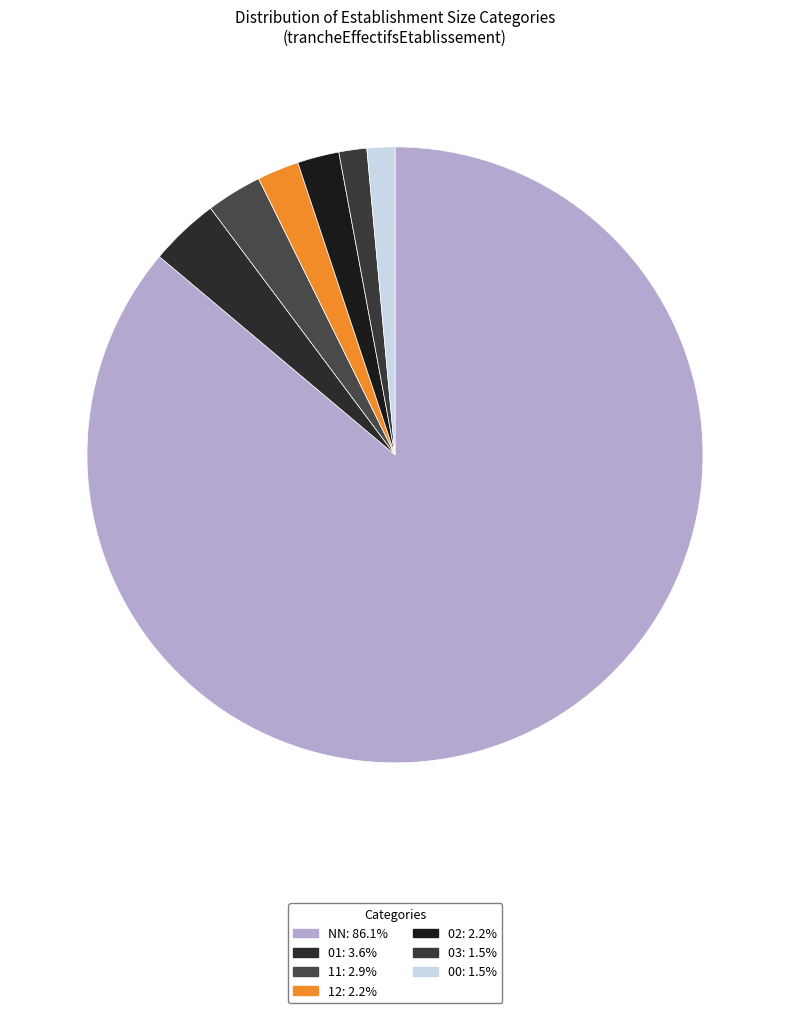

How many slices are in this pie chart?

7